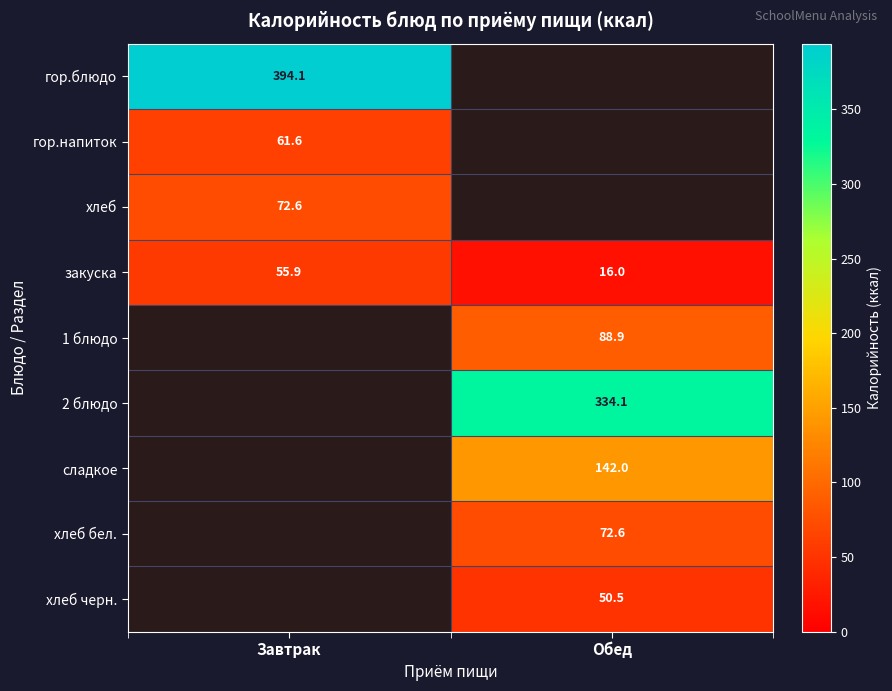

Is it true that хлеб черн. equals 50.5 at Обед?

True